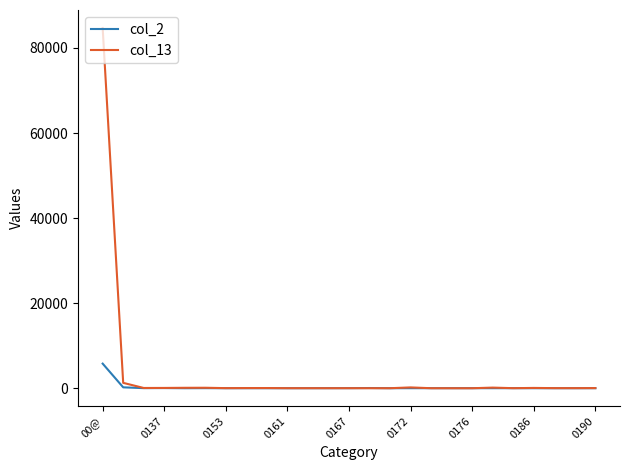

List the series in order of their peak value, lowest first.

col_2, col_13